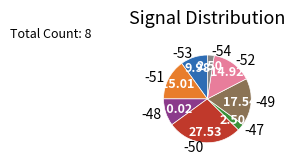

Between -50 and -51, which is larger?

-50